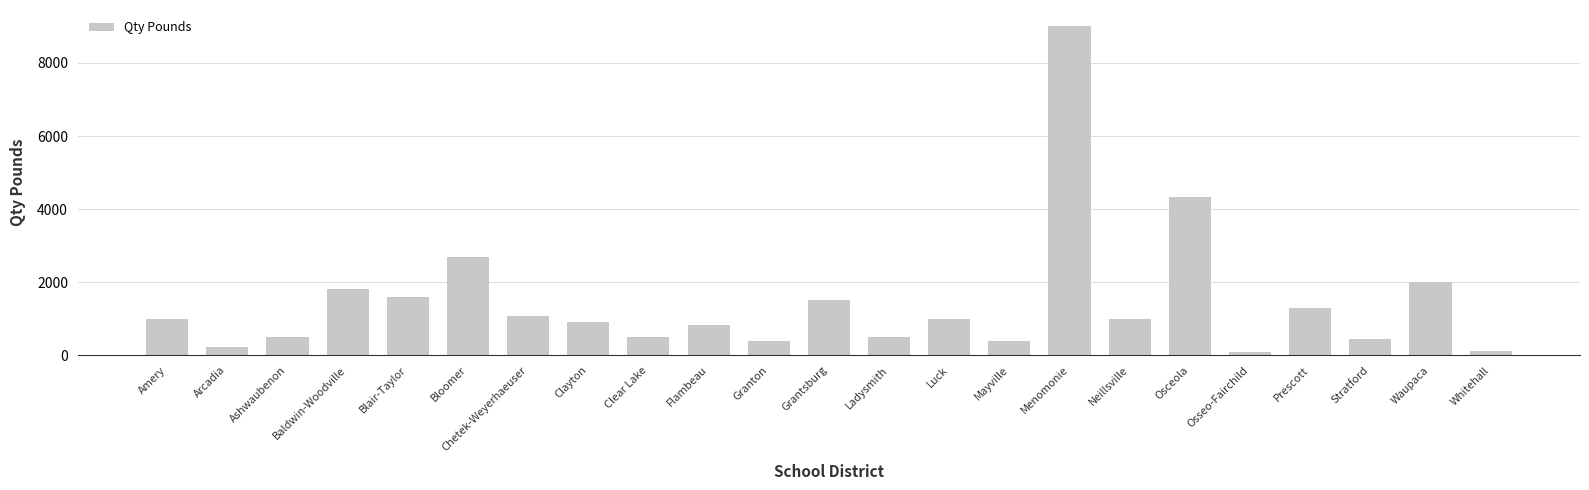

Is it true that the value at Neillsville is 1000?

True